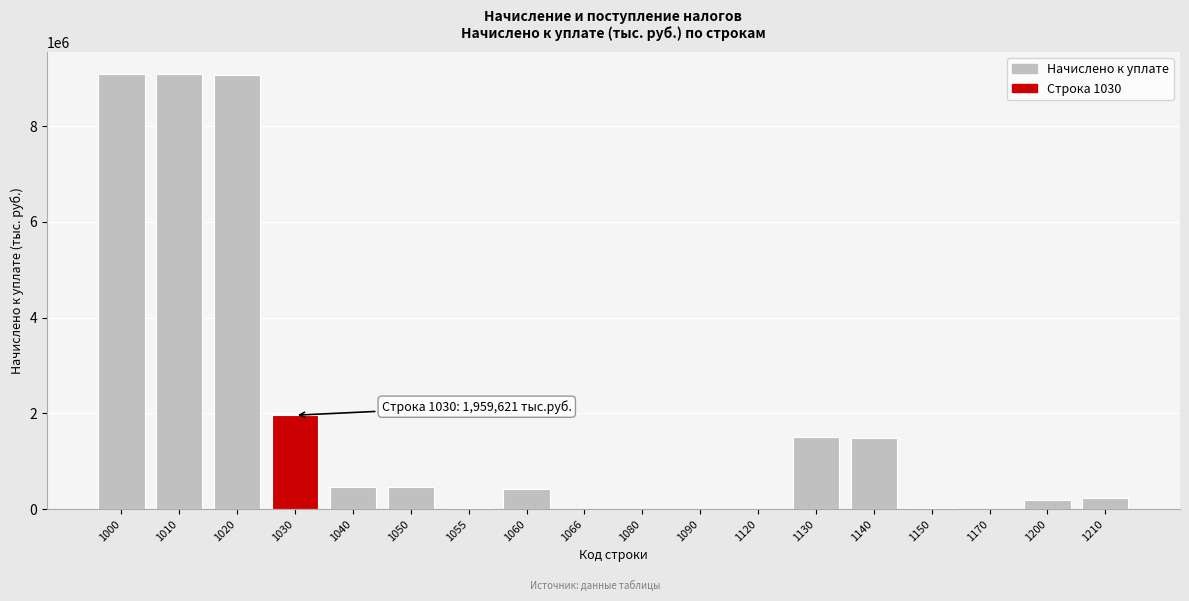

What is the maximum value shown in the chart?

9090733